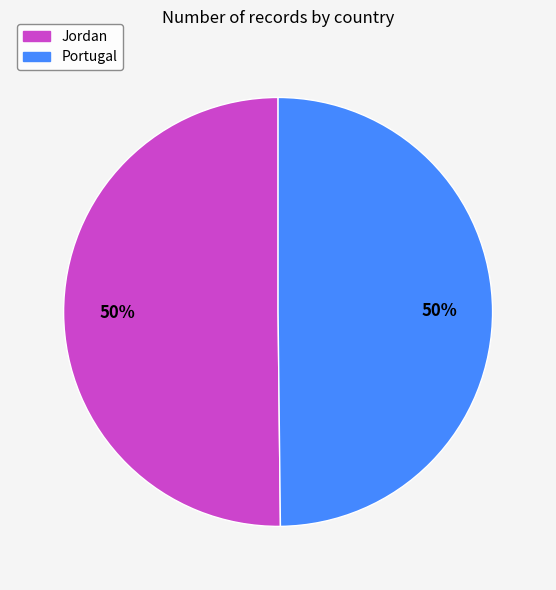

To the nearest percent, what is the combined percentage of Portugal and Jordan?

100%